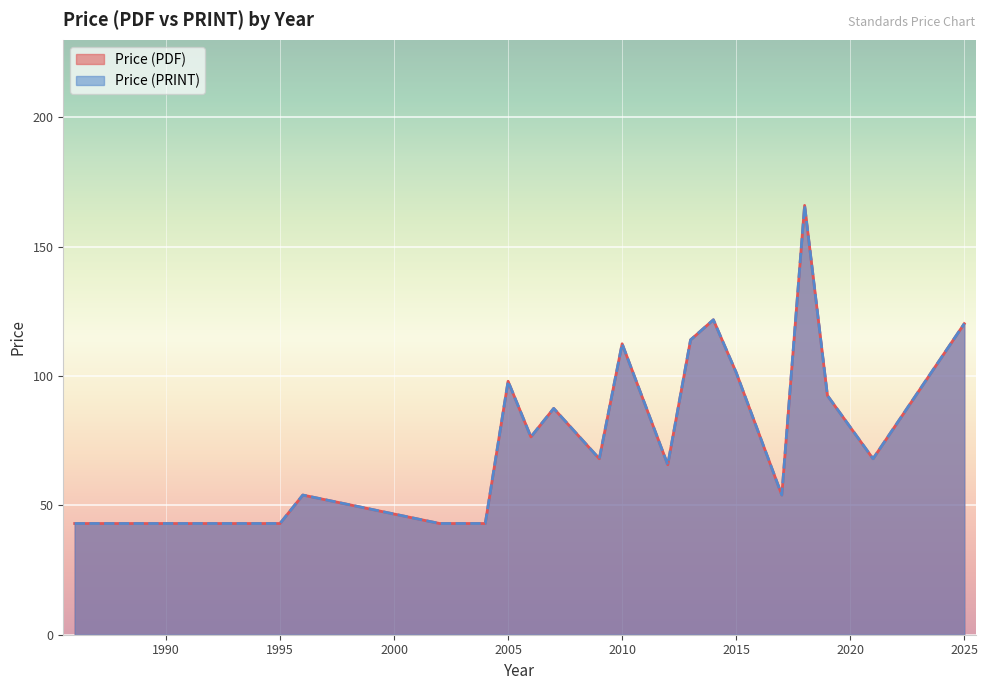

Which series has the largest range (max minus min)?

Price (PDF)